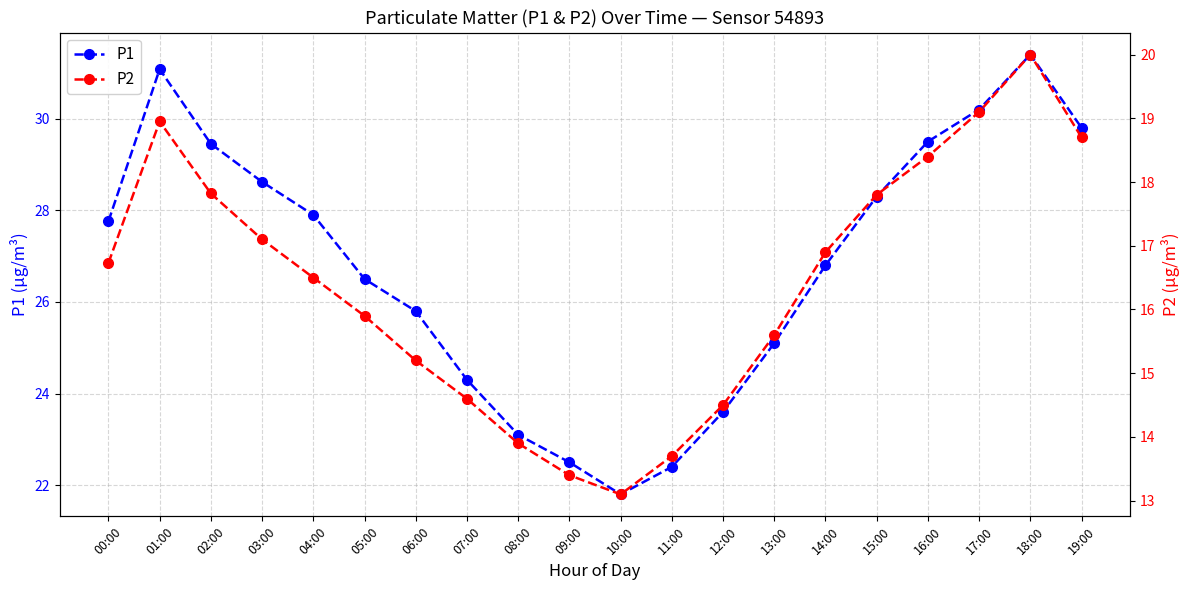

Rank the series at 18:00 from highest to lowest value.

P1, P2